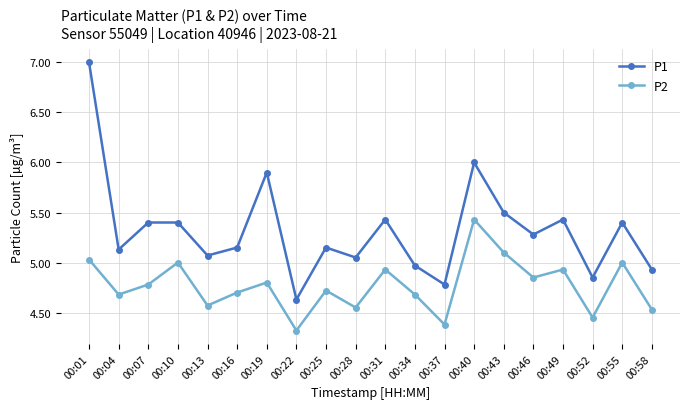

How many data points in P1 are above 5?

15